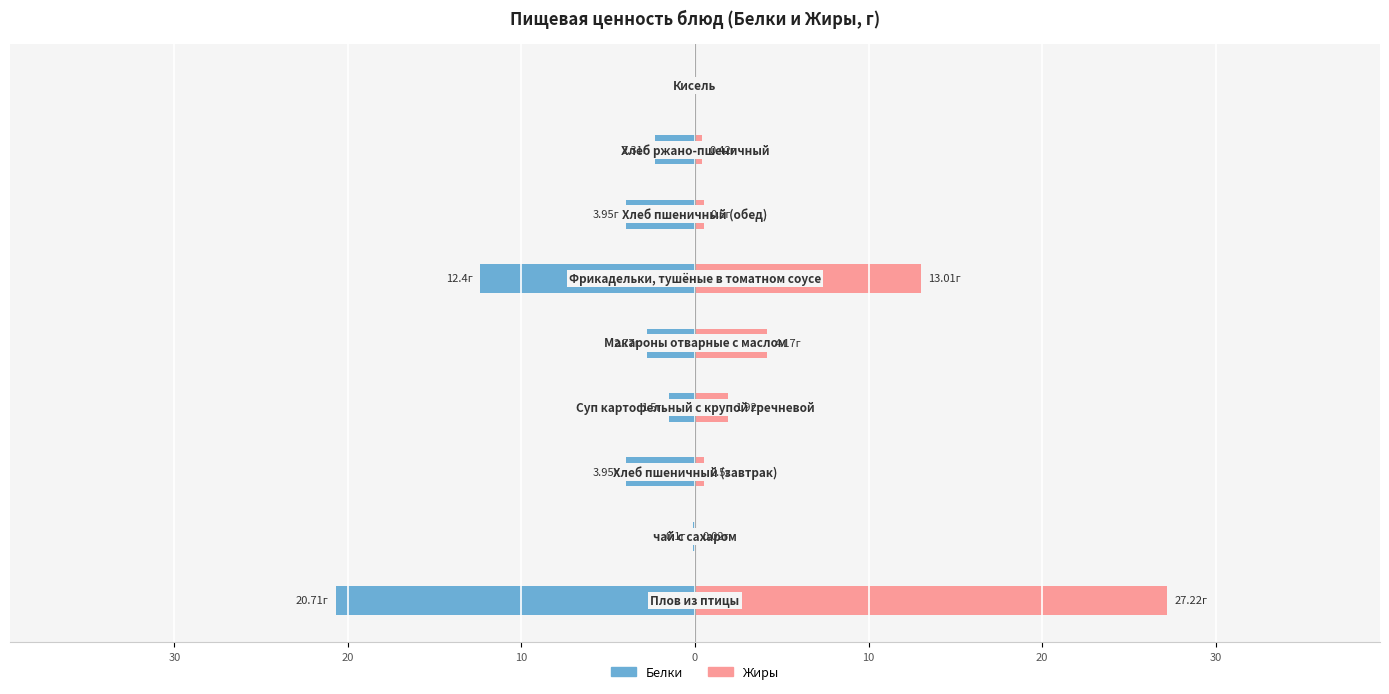

What is the average value of the Жиры series?

5.3